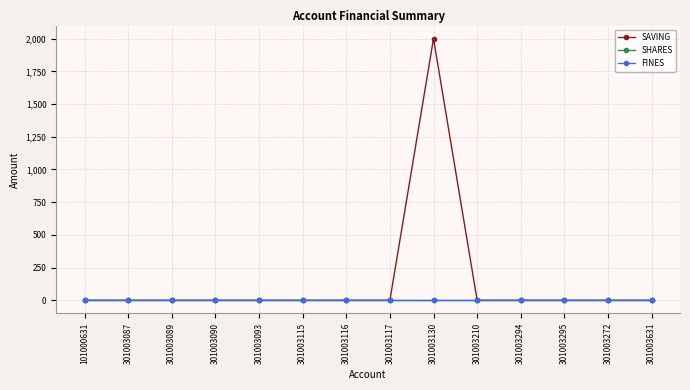

What is the maximum value shown in the chart?

2000